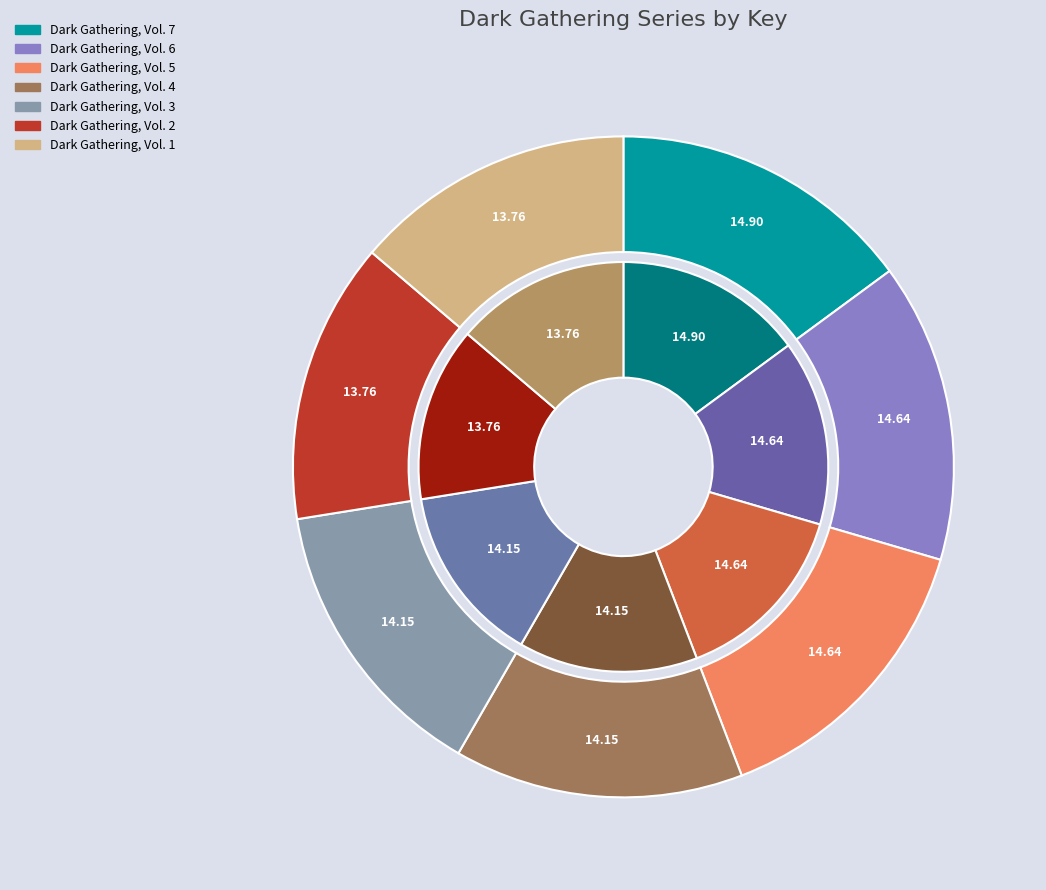

To the nearest percent, what portion does Dark Gathering, Vol. 2 represent?

14%